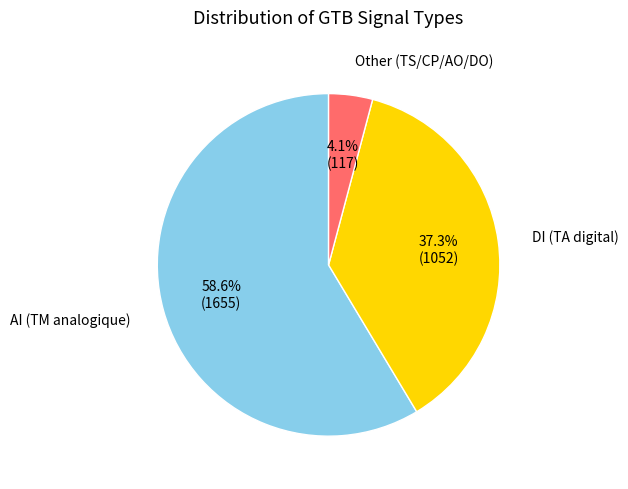

Is there a majority slice in this chart?

Yes